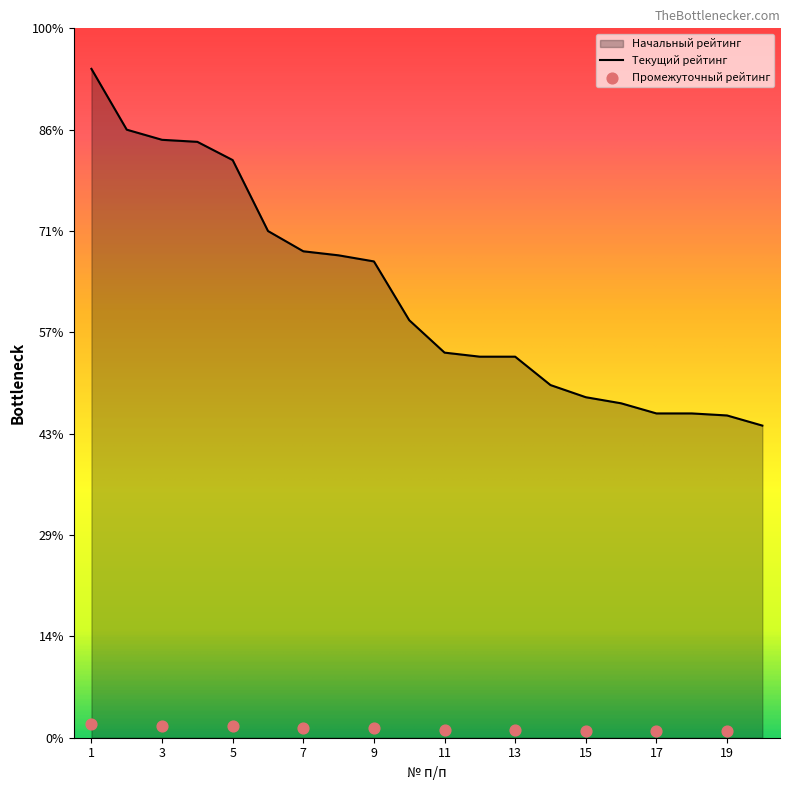

What are all the series names shown in the legend?

Начальный рейтинг, Текущий рейтинг, Промежуточный рейтинг